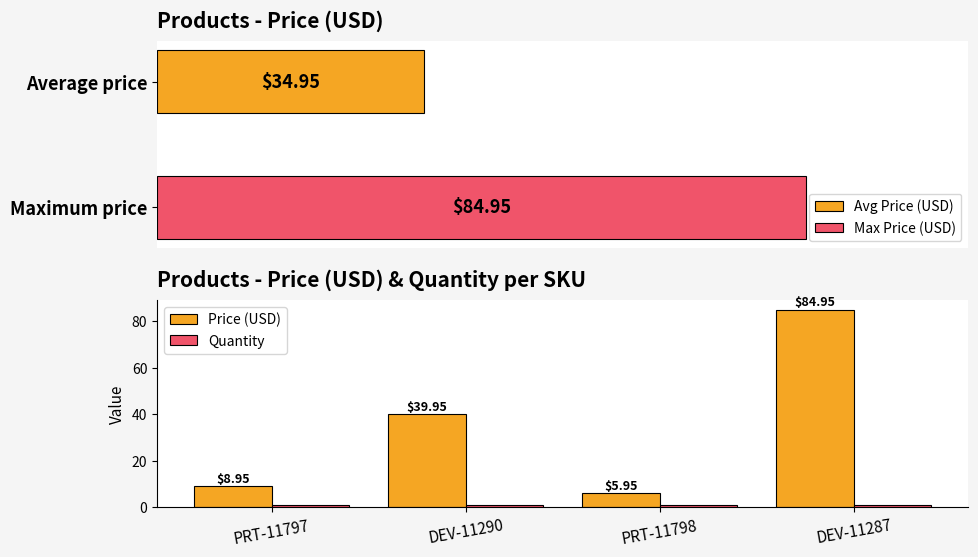

Rank the categories by Price (USD) value from highest to lowest.

DEV-11287, DEV-11290, PRT-11797, PRT-11798